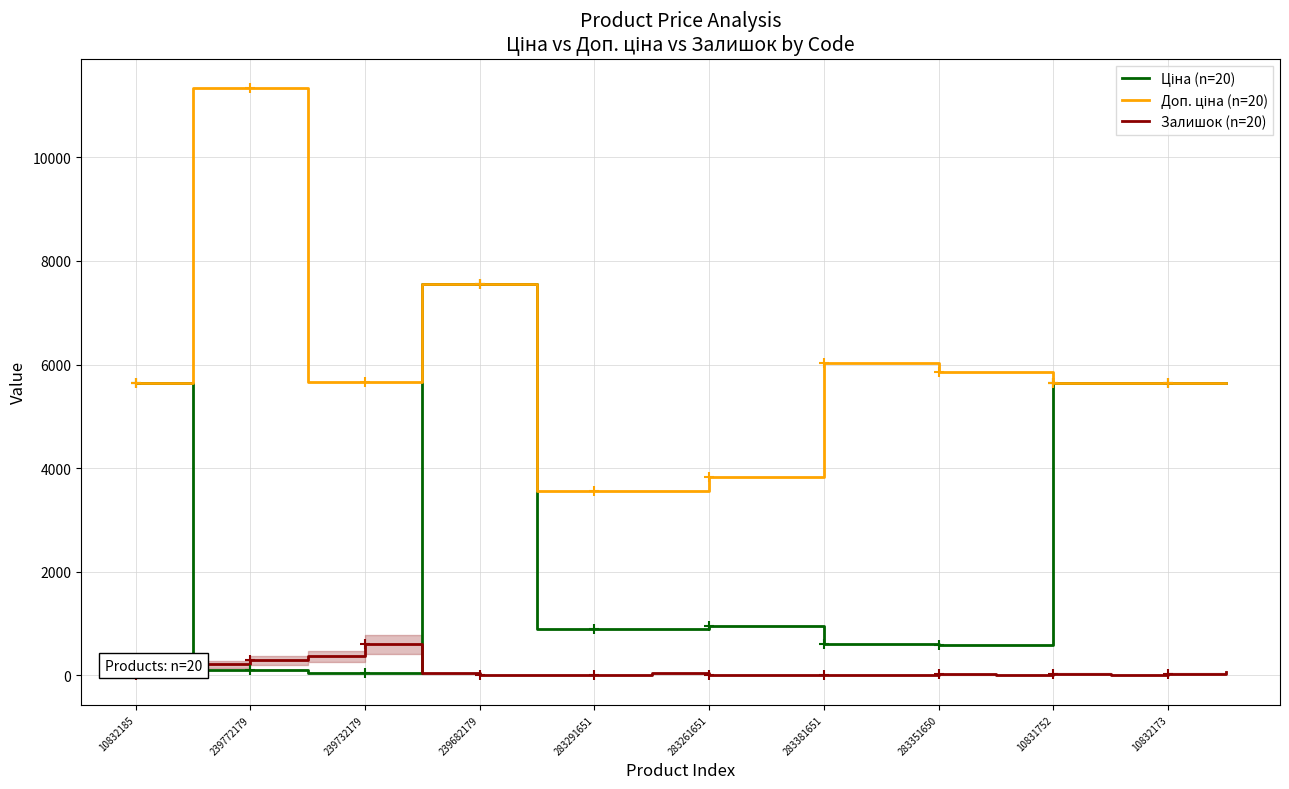

What is the maximum value shown in the chart?

11334.0